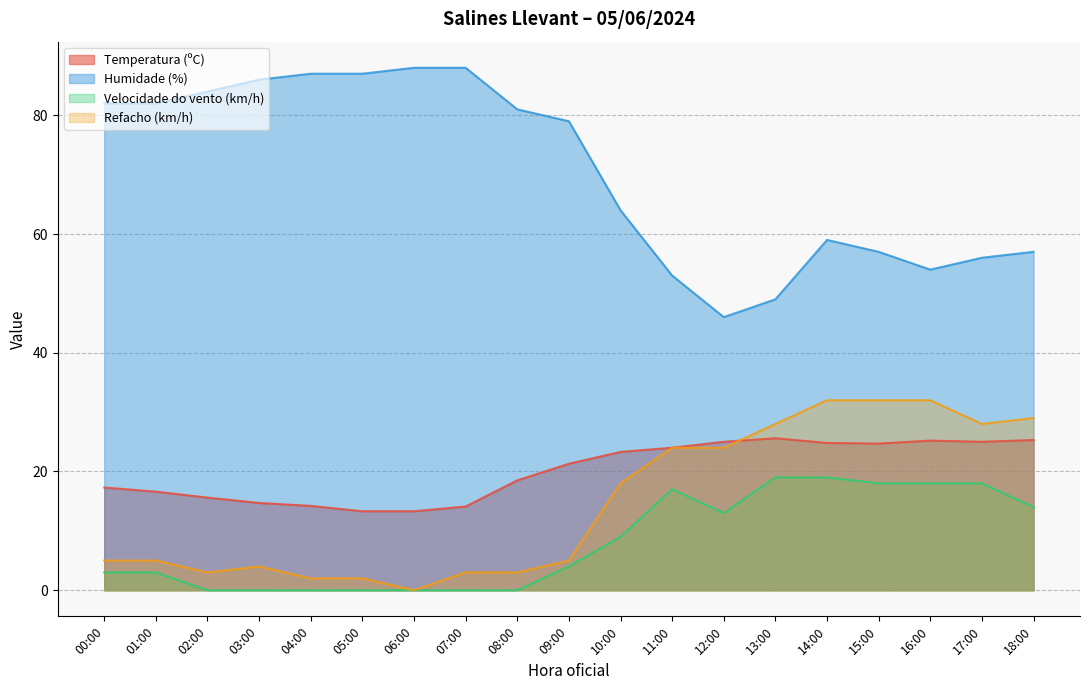

True or false: Humidade (%) and Velocidade do vento (km/h) intersect in this chart.

False